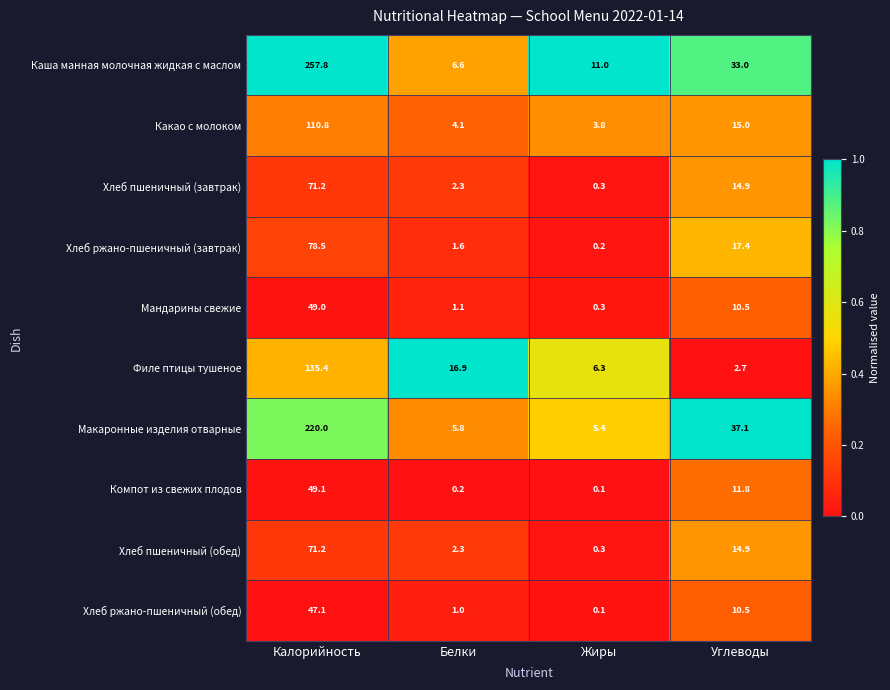

What is the difference between the second highest and second lowest values in the Хлеб ржано-пшеничный (обед) series?

9.5